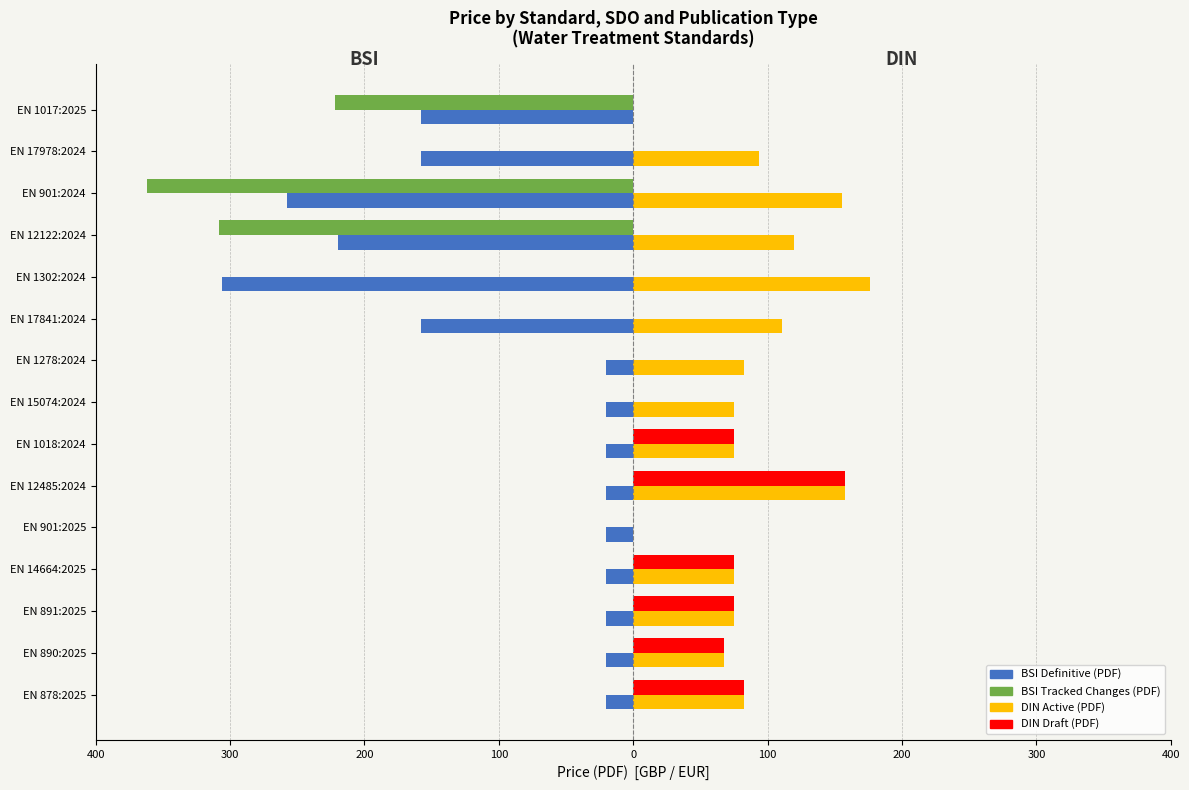

What is the average value of the DIN Draft (PDF) series?

35.5